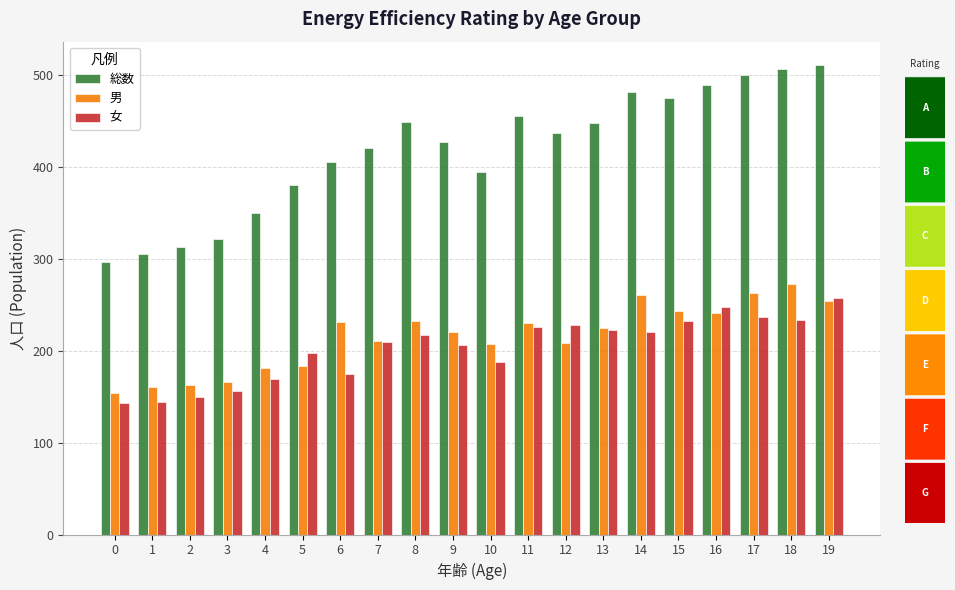

How many bars are there in each group?

3